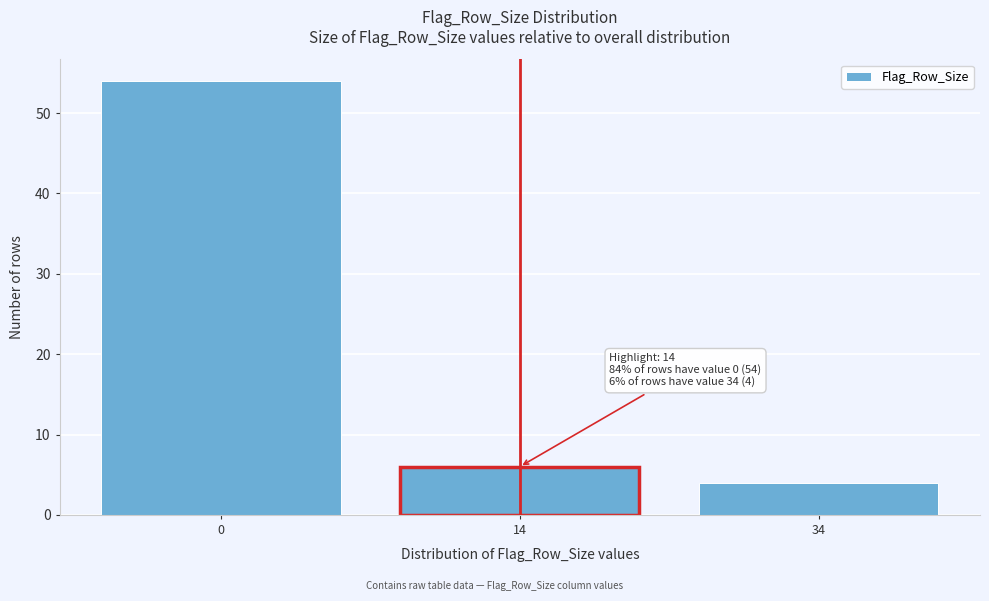

Reading left to right, what are all the values shown in this chart?

54	6	4